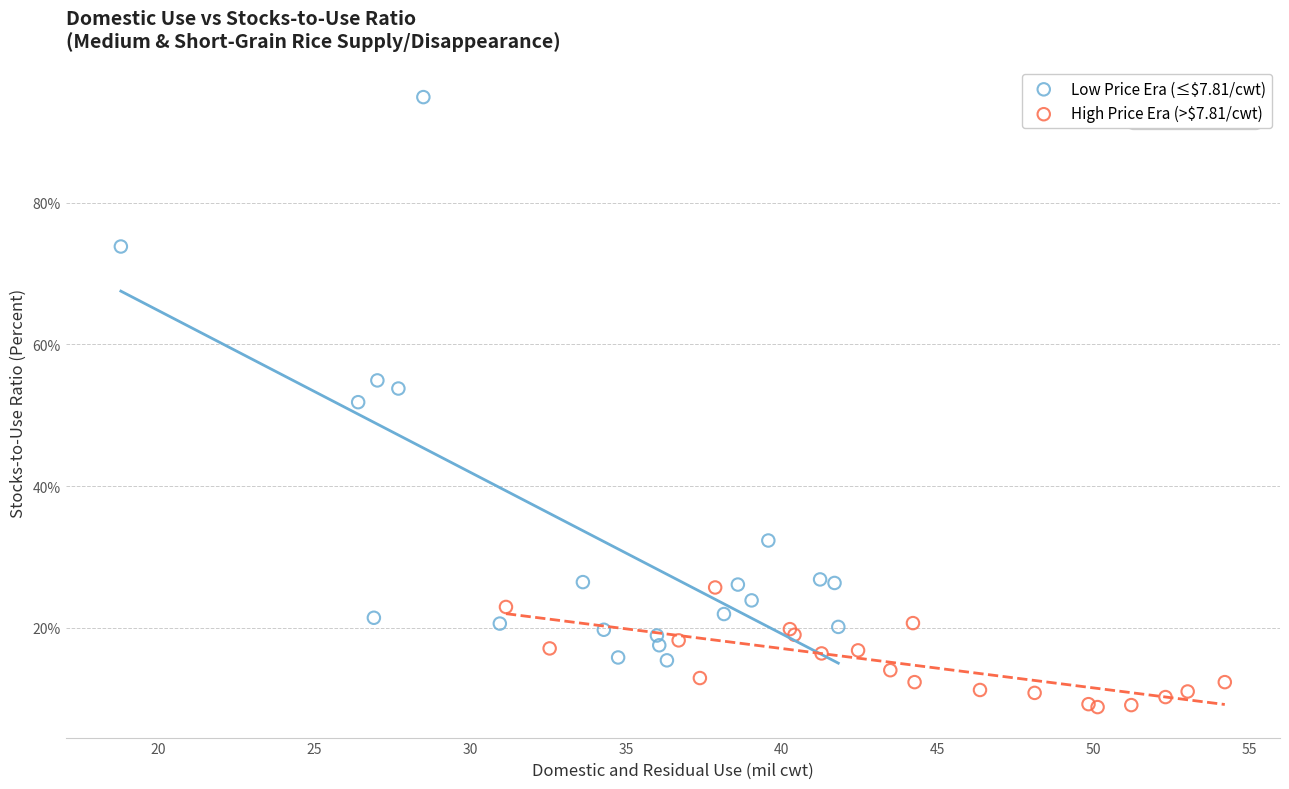

Which series contains the highest Y value?

Low Price Era (≤$7.81/cwt)